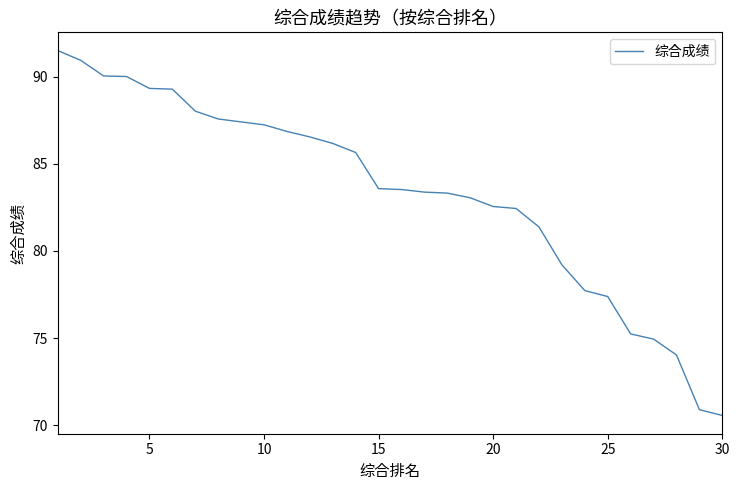

Is this an area chart (filled region under the line)?

No